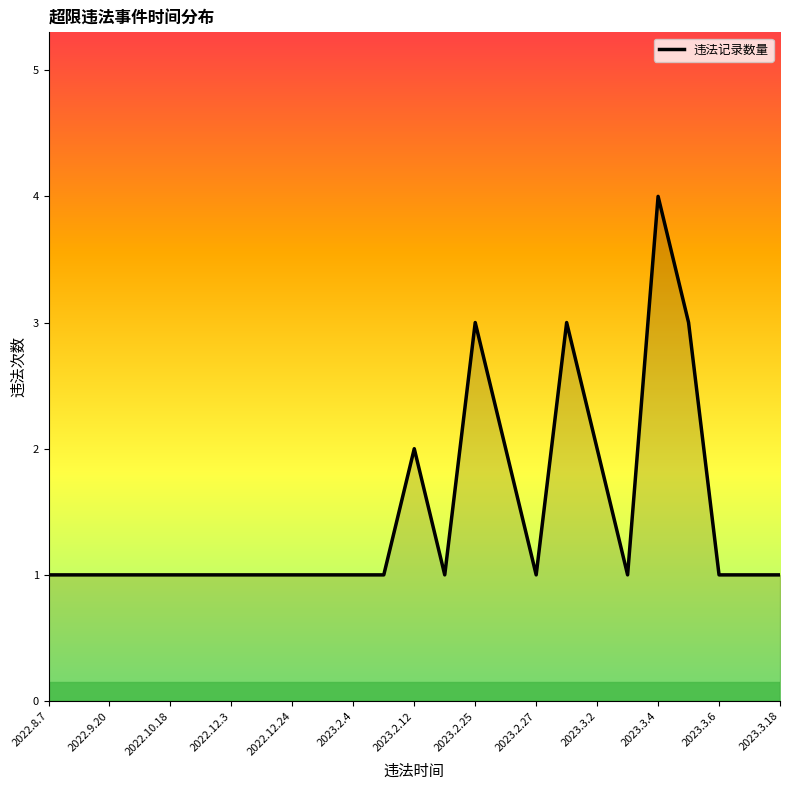

Is this an area chart (filled region under the line)?

Yes